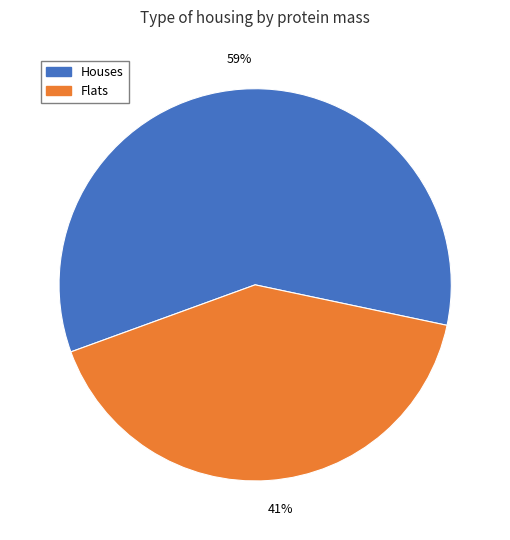

Is there a majority slice in this chart?

Yes